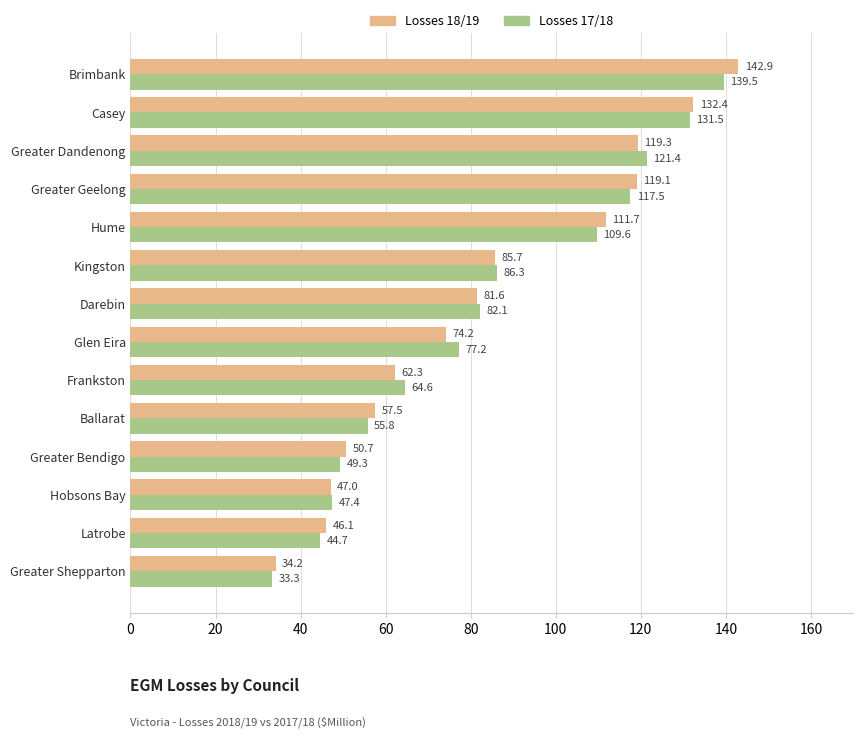

True or false: Losses 18/19 has a value of 52.9 at Casey.

False